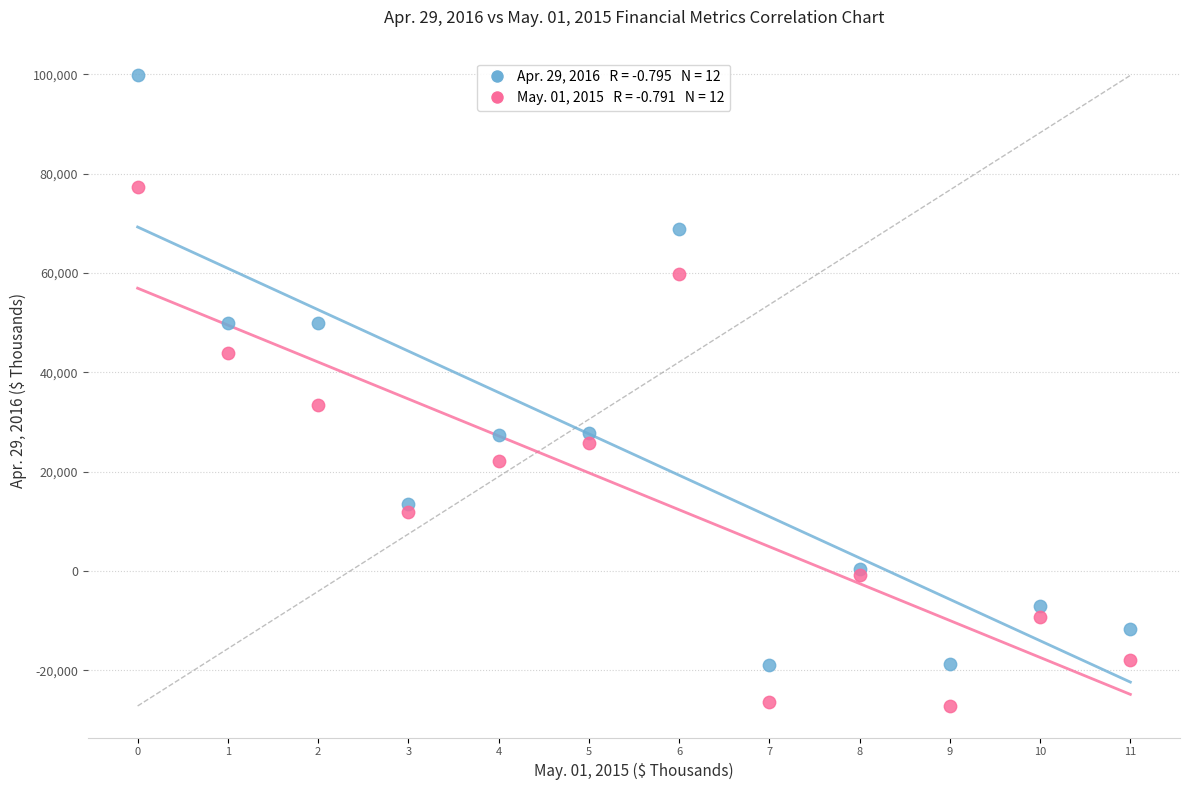

Across all series, what Y value is closest to 36322?

33403